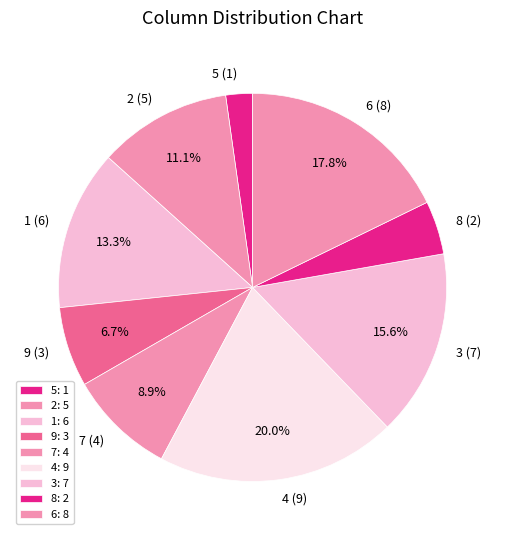

Between 4 (9) and 3 (7), which is larger?

4 (9)